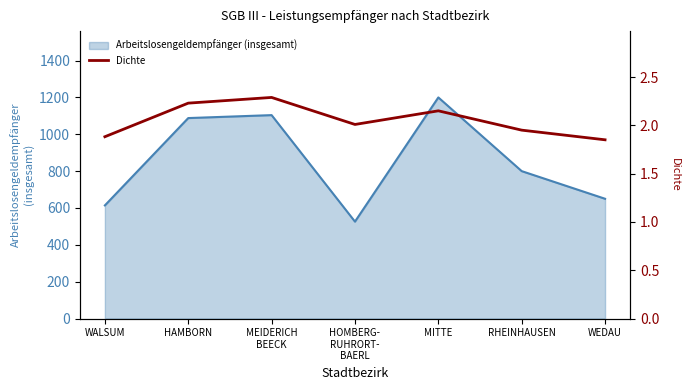

At which label is Arbeitslosengeldempfänger (insgesamt) closest to 863?

RHEINHAUSEN